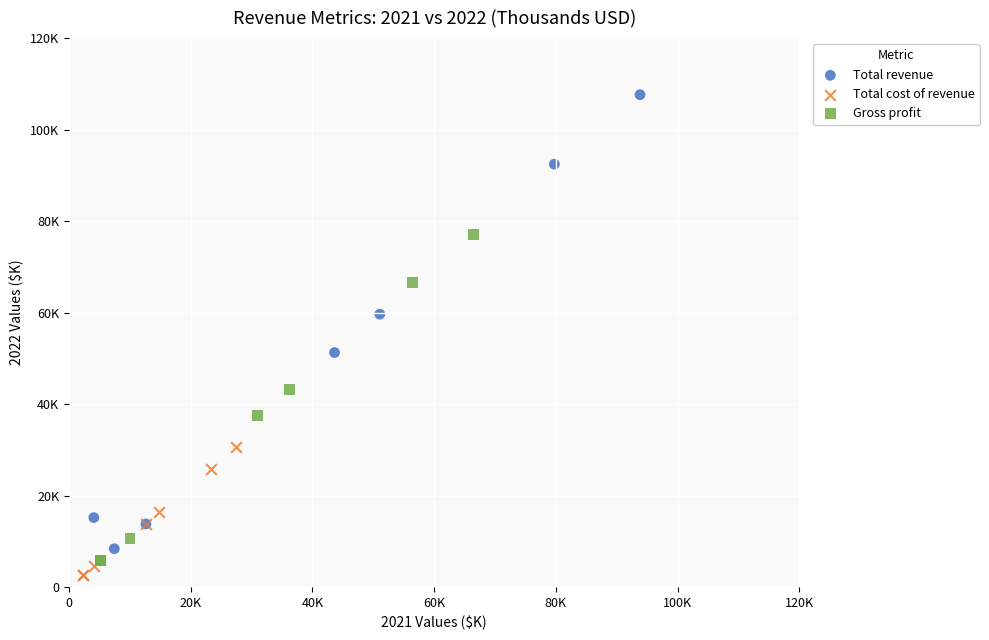

What are all the series names shown in the legend?

Total revenue, Total cost of revenue, Gross profit